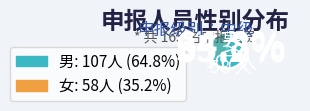

Count the number of slices in the pie.

2